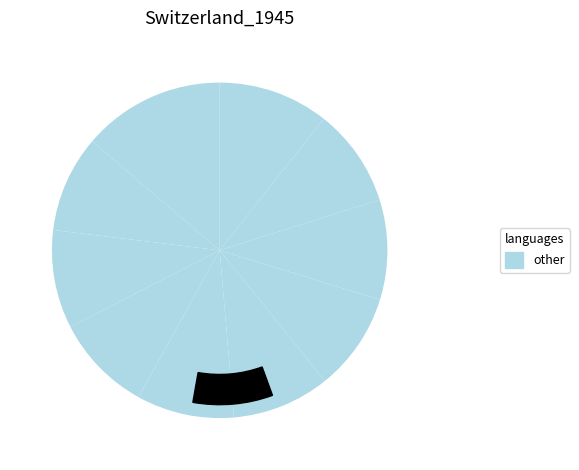

Count the number of slices in the pie.

10